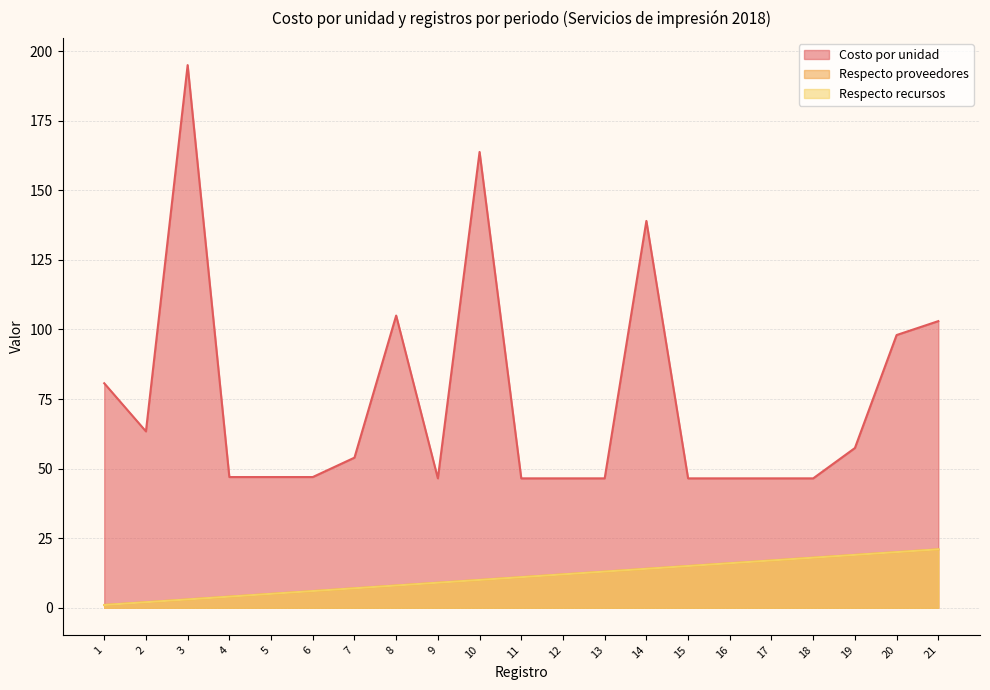

True or false: Costo por unidad and Respecto proveedores cross at least once.

False